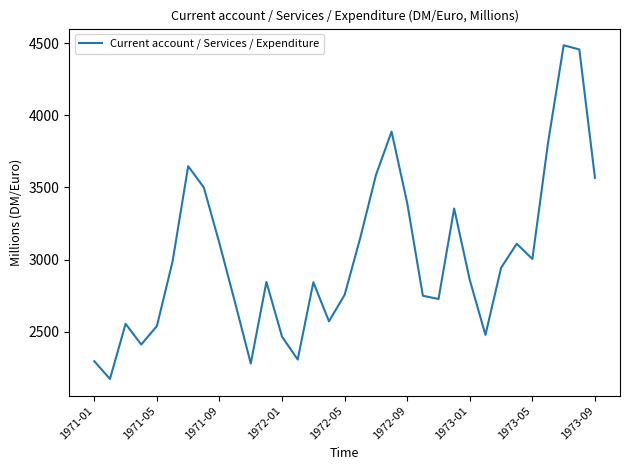

What is the difference between the maximum and minimum values?

2313.1